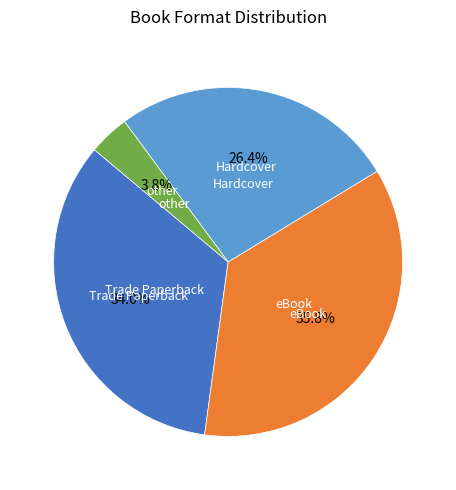

Is there a majority slice in this chart?

No